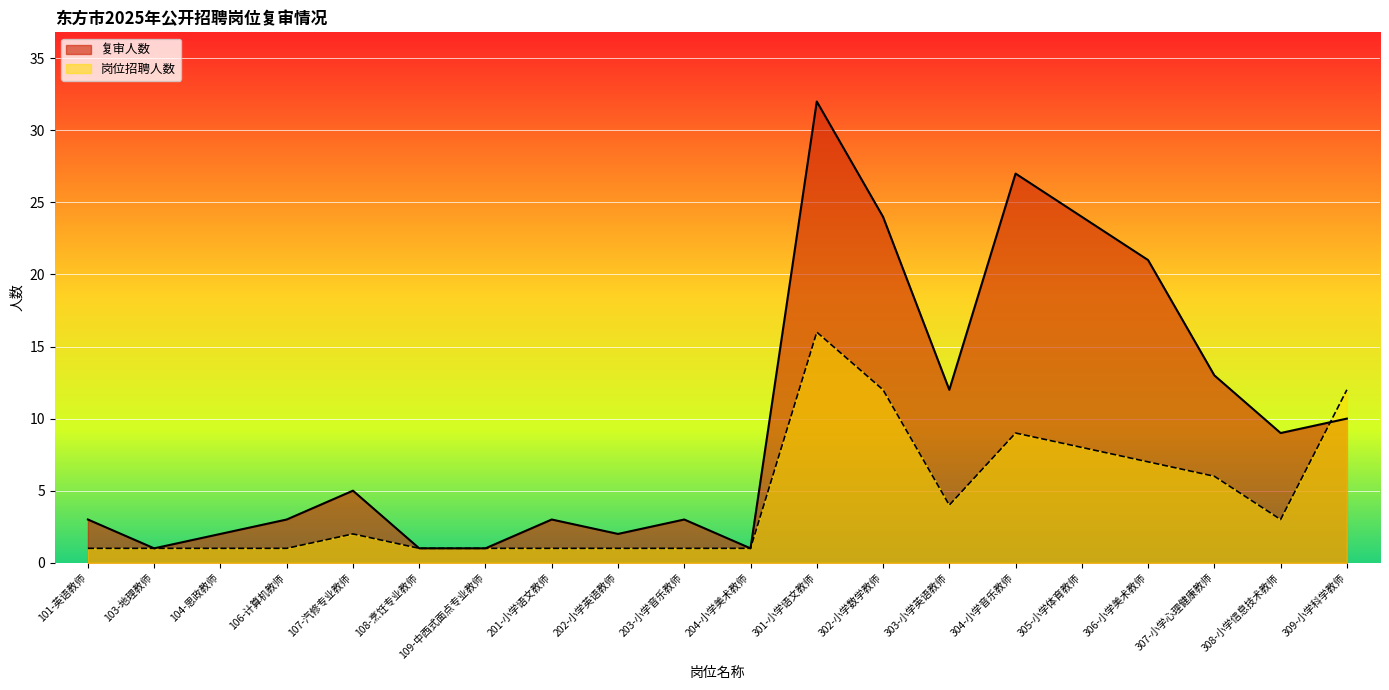

What is the label of the 18th point from the left?

307-小学心理健康教师